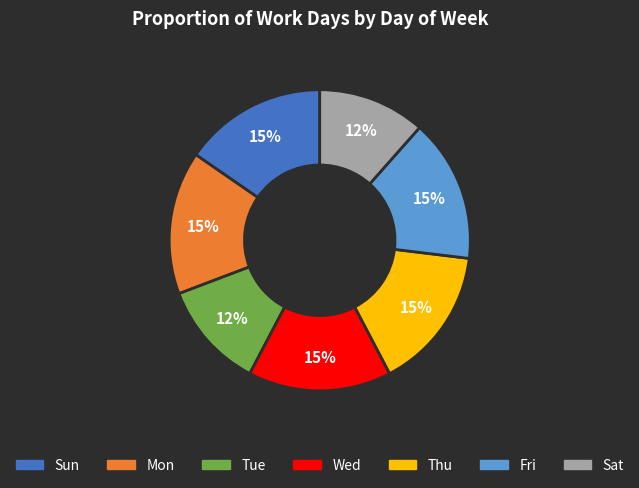

Is it true that Fri is 30% of the pie?

False